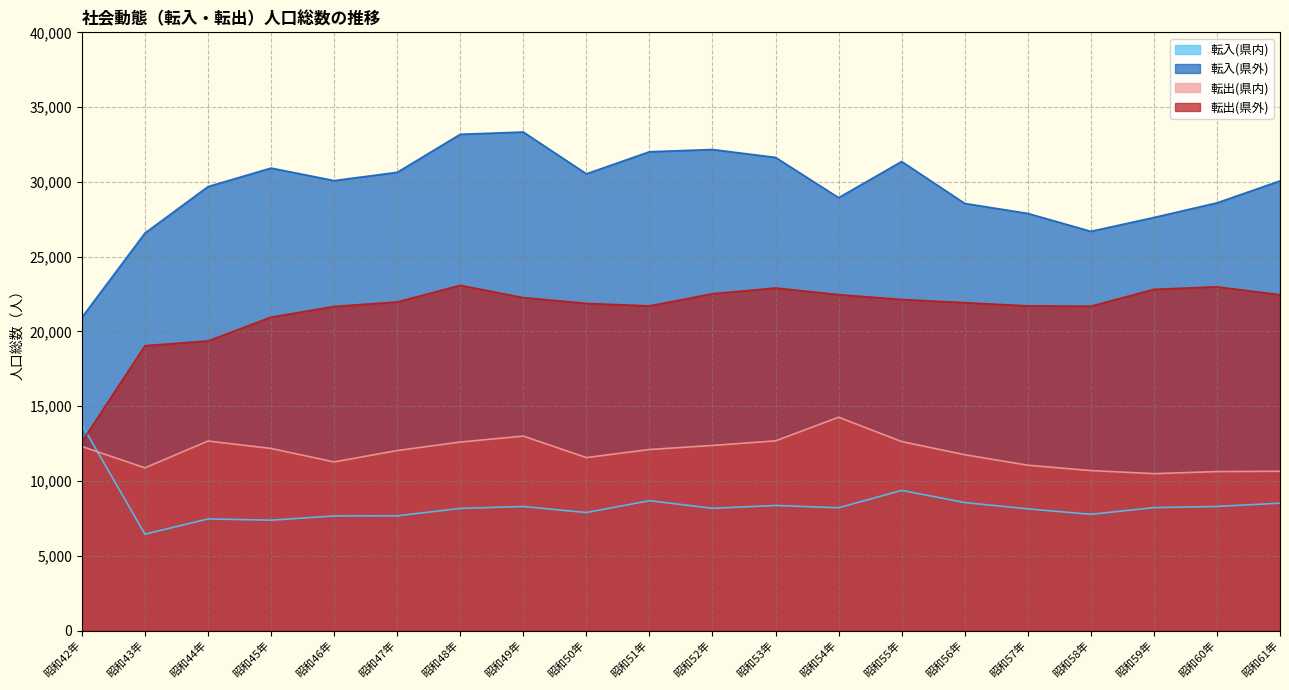

At how many categories does at least one series exceed 18947?

20